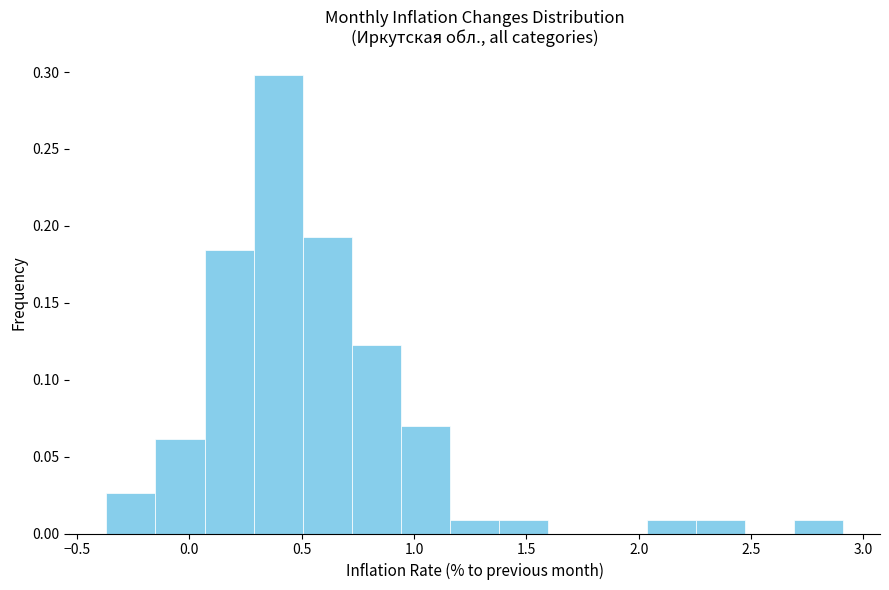

What is the height of the bar covering 2.05 to 2.25 on the x-axis? Neither the bar edges nor the heights are printed on the chart, so give them approximately, as read against the axes.

0.010